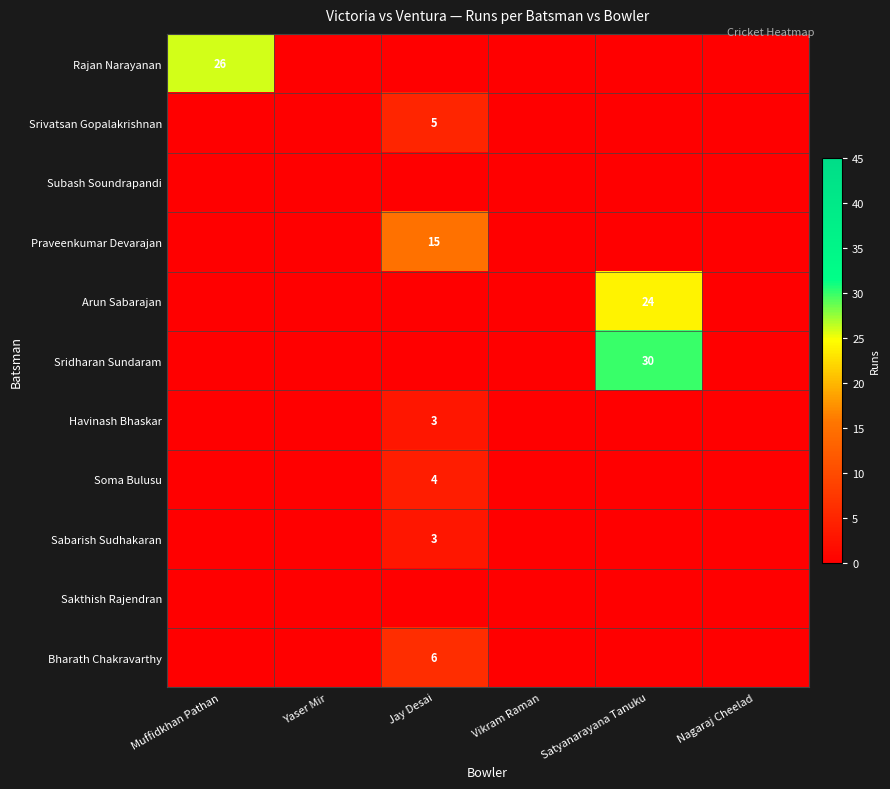

What is the difference between the Rajan Narayanan values at Nagaraj Cheelad and Muffidkhan Pathan?

26